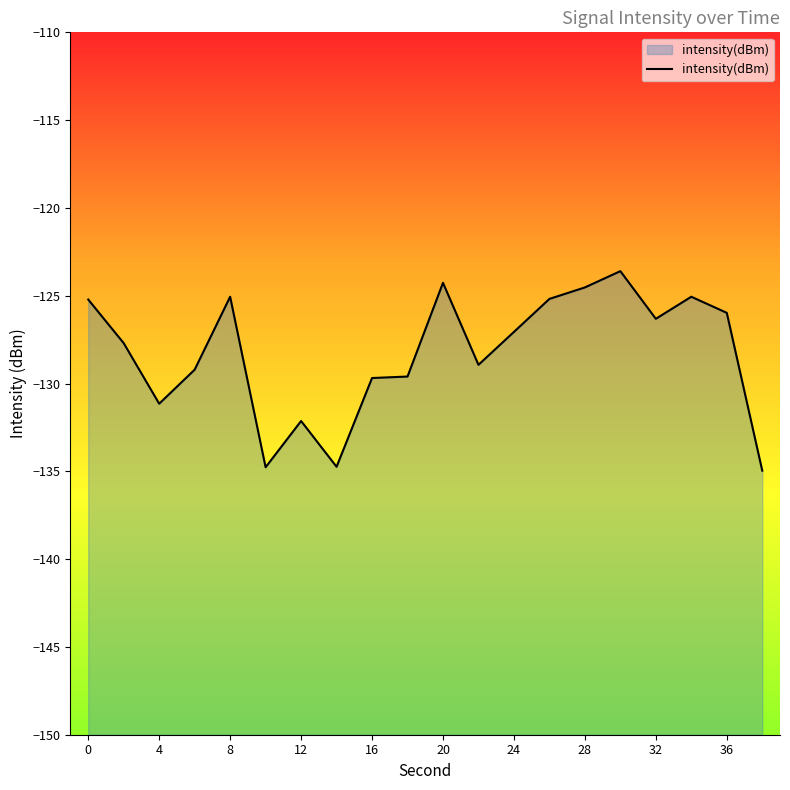

Read the value at 28.

-124.5